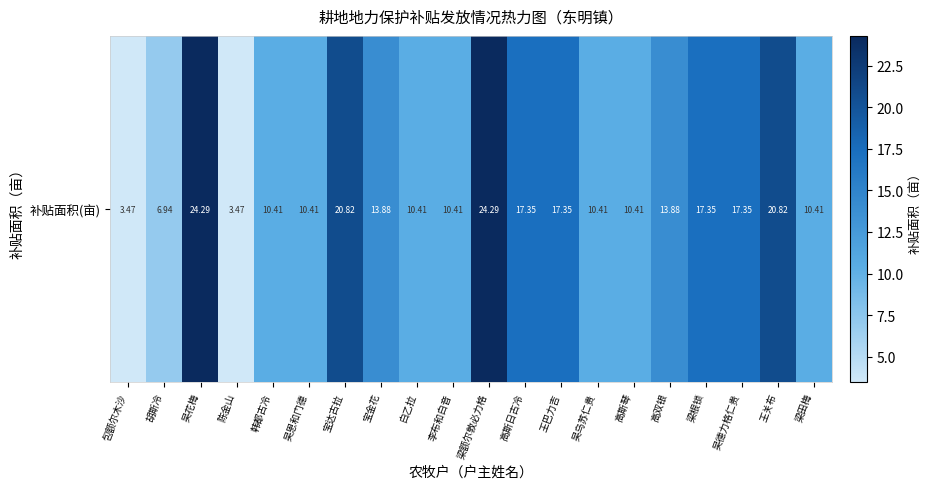

List the labels in order of value, largest first.

吴花梅, 梁额尔敦必力格, 宝达古拉, 王关布, 高斯日古冷, 王巴力吉, 梁根锁, 吴德力格仁贵, 宝金花, 高双银, 韩都古冷, 吴恩和门德, 白乙拉, 李布和白音, 吴乌苏仁贵, 高斯琴, 梁田梅, 胡斯冷, 包额尔木沙, 陈金山